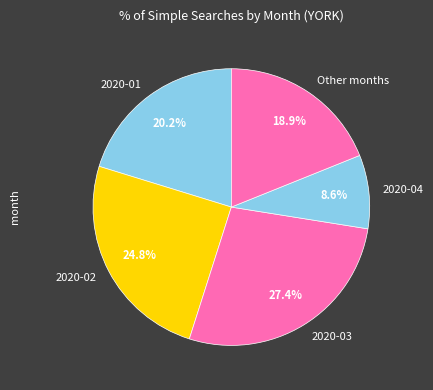

To the nearest percent, what is the difference between the largest and smallest slice percentages?

19%